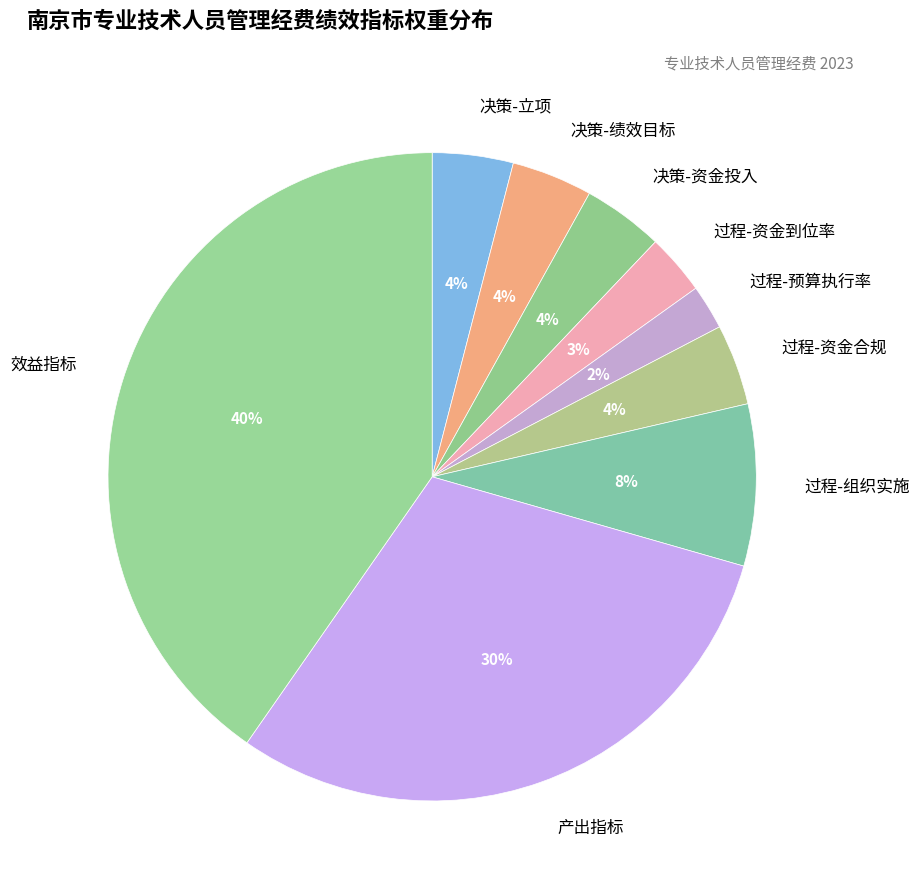

How many slices are in this pie chart?

9